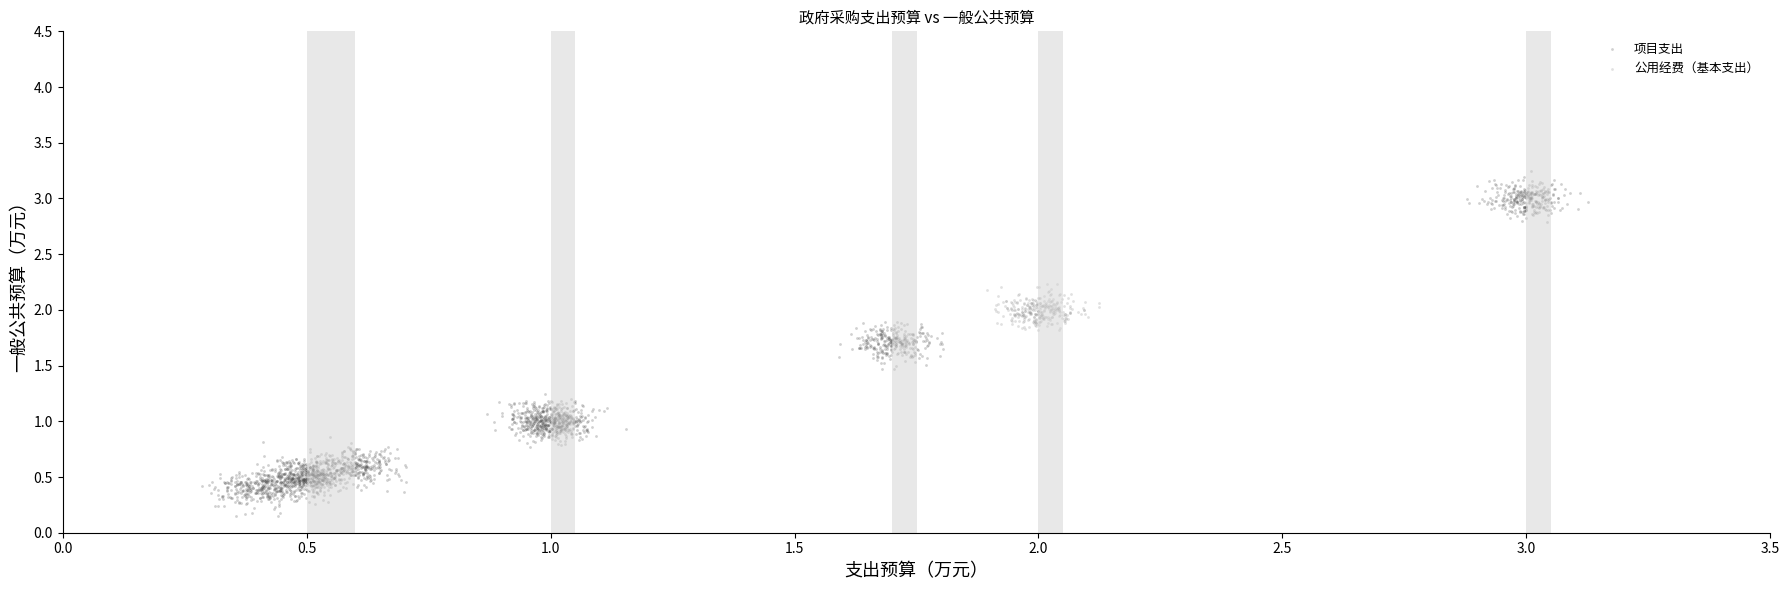

Which series contains the highest Y value?

项目支出